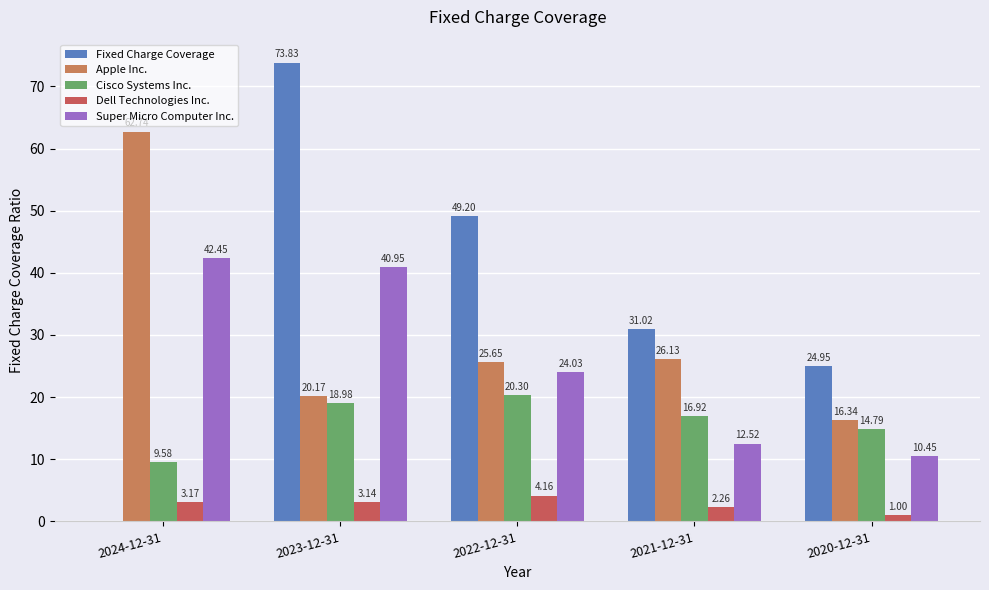

List the series in order of their peak value, lowest first.

Dell Technologies Inc., Cisco Systems Inc., Super Micro Computer Inc., Apple Inc., Fixed Charge Coverage